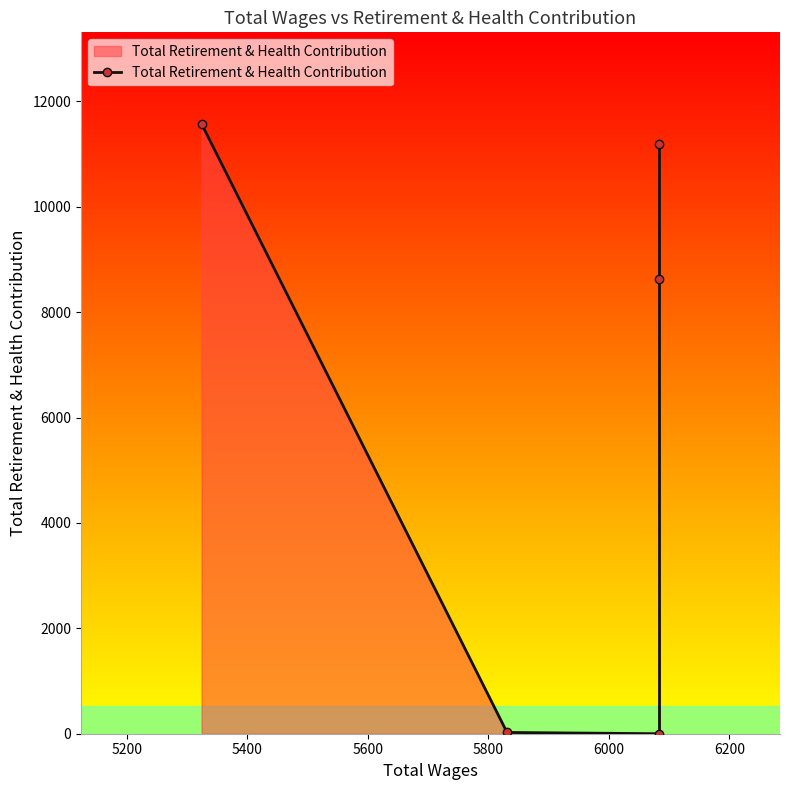

What is the difference between the maximum and minimum values?

11574